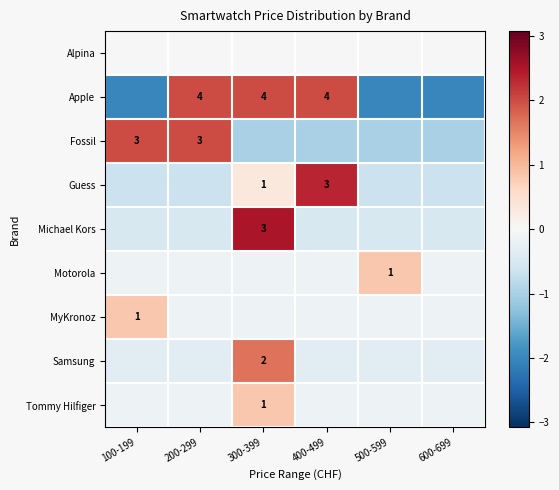

What is the difference between the Samsung values at 300-399 and 200-299?

2.0